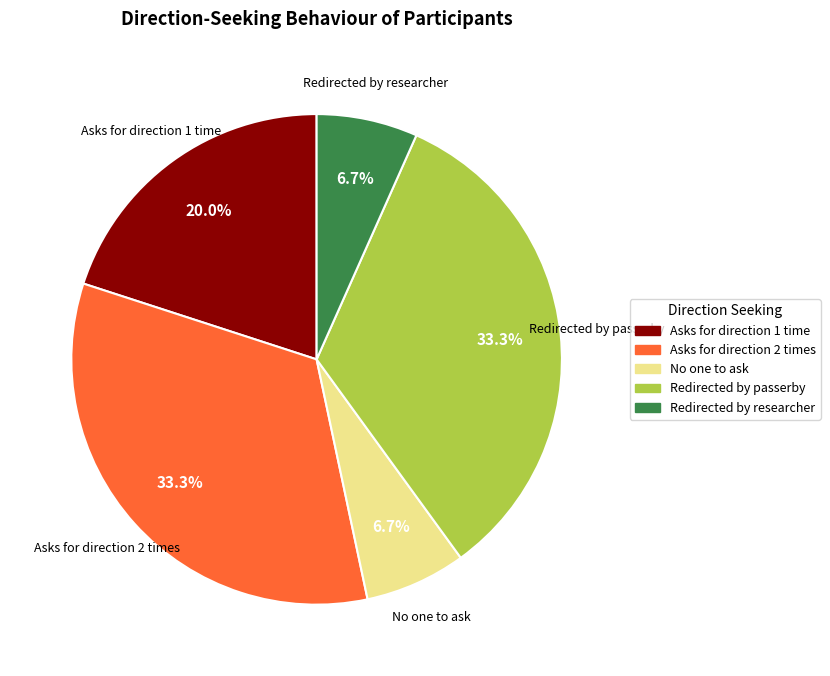

What percentage is NOT represented by Asks for direction 1 time?

80.0%